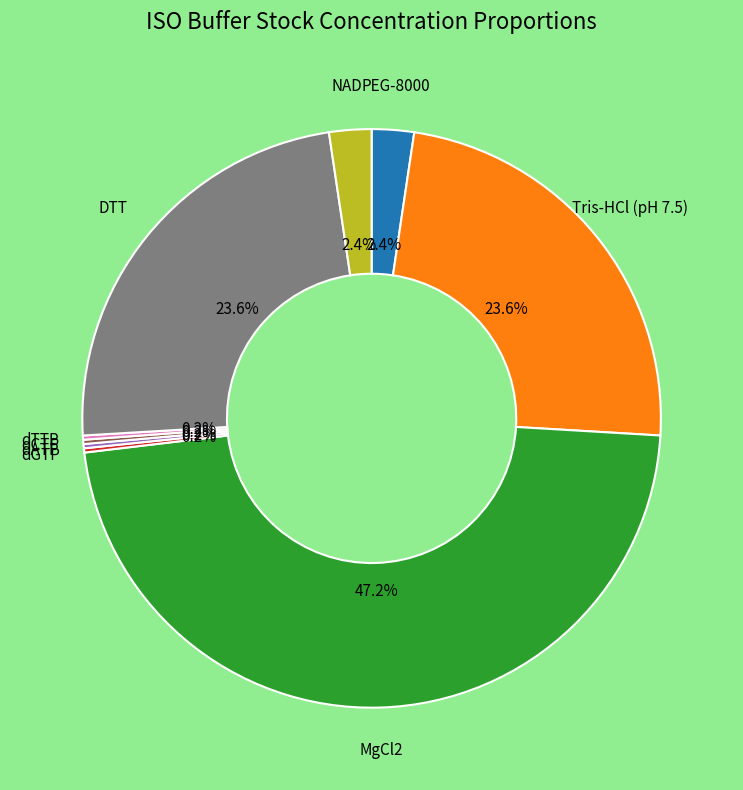

Is the sum of PEG-8000 and NAD greater than half?

No